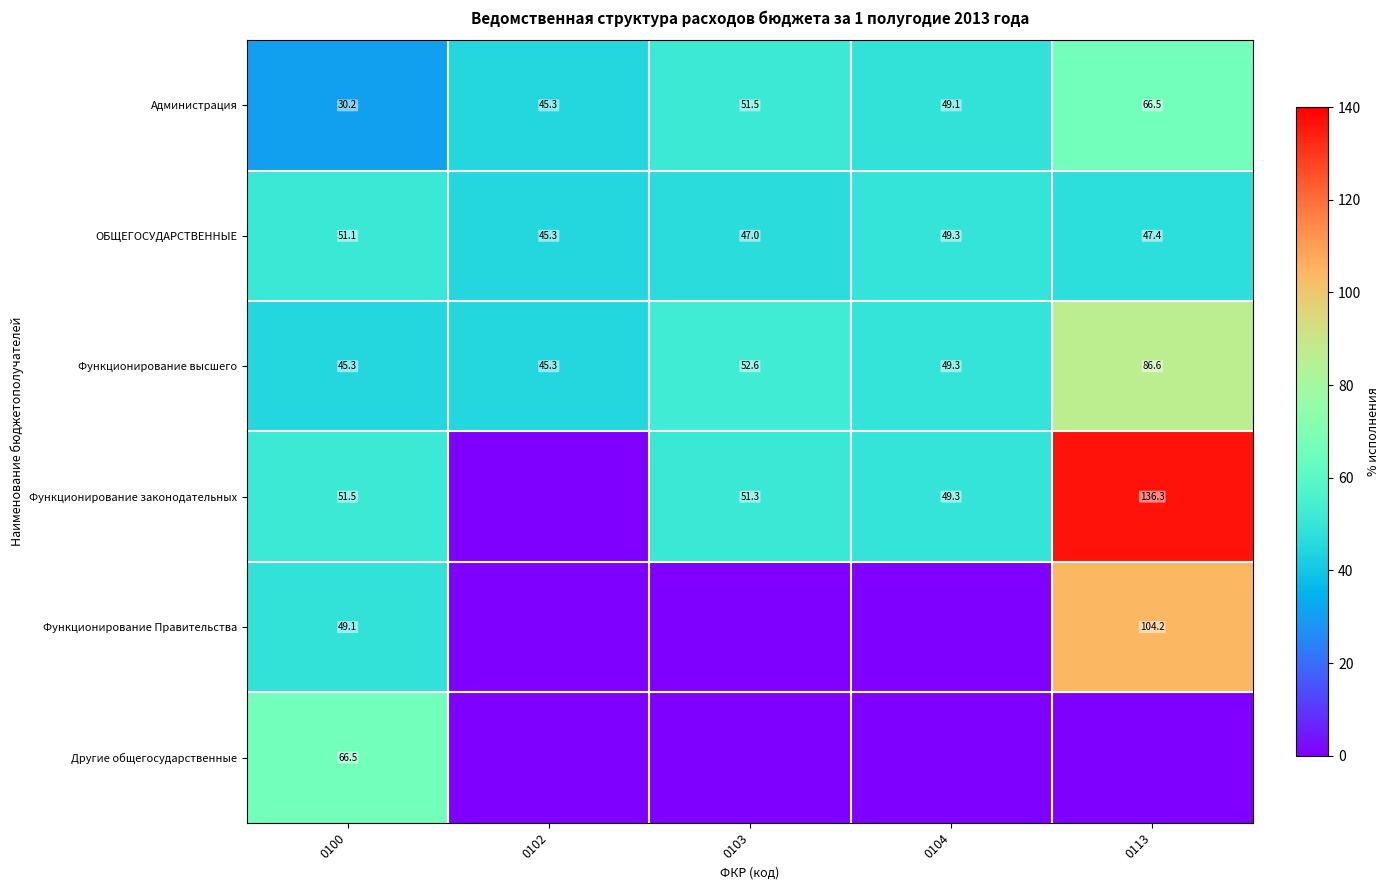

Which has a higher value, 0103 or 0104?

0103